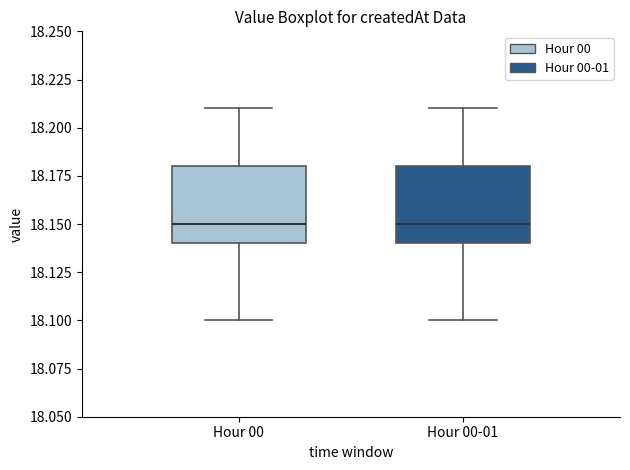

Reading left to right, read every box against the y-axis: the position of its median line, the range the box covers, and the ends of its whiskers. The values are not printed on the chart, so give them approximately, as read against the axis.

Hour 00: median 18.15, box 18.14 to 18.18, whiskers 18.10 to 18.21
Hour 00-01: median 18.15, box 18.14 to 18.18, whiskers 18.10 to 18.21